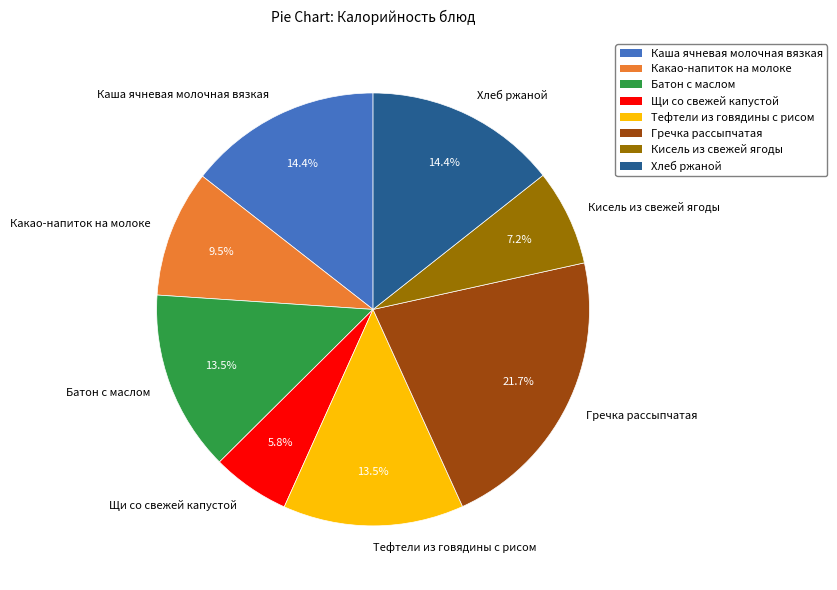

What percentage is NOT represented by Какао-напиток на молоке?

90.5%